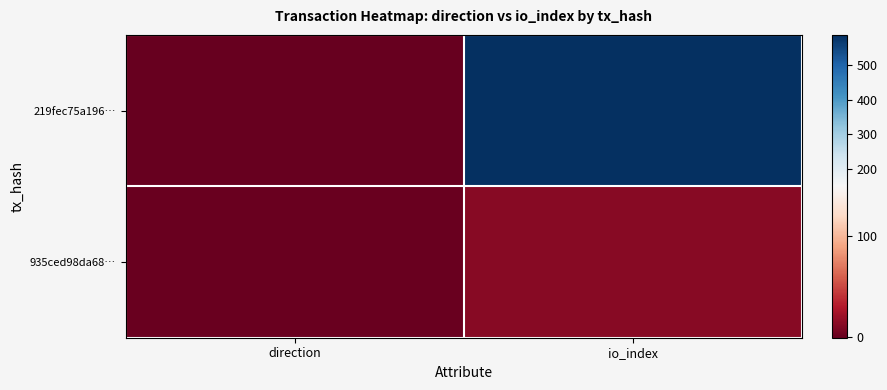

Between direction and io_index, which series saw the biggest shift?

219fec75a196…